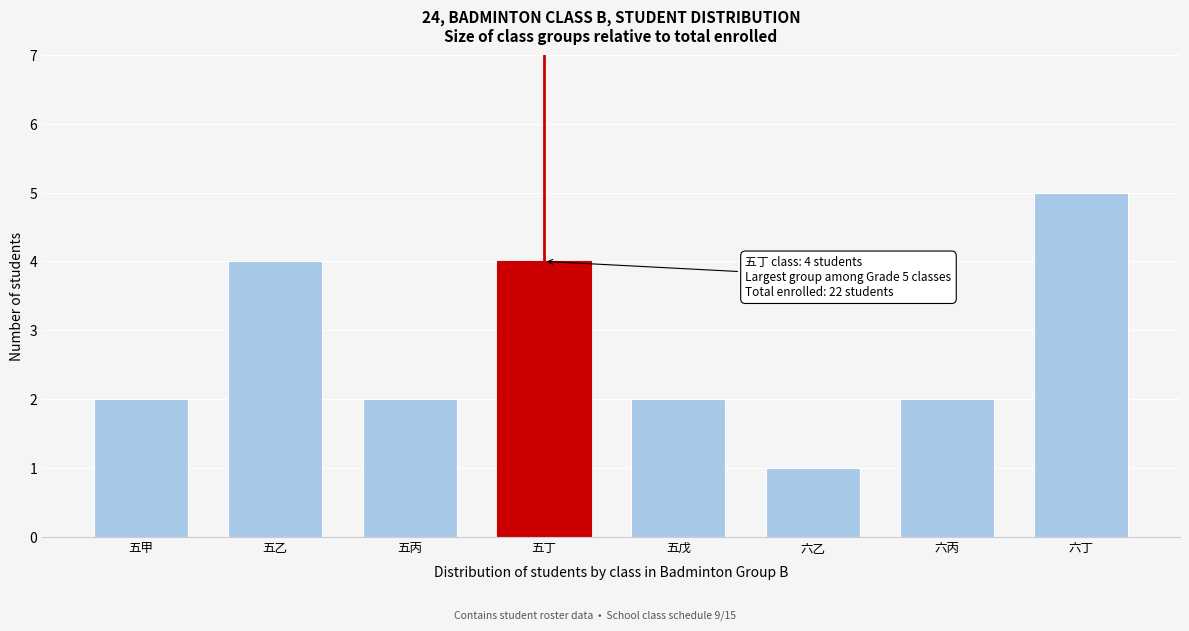

Reading right to left, transcribe all the data shown in this chart.

5	2	1	2	4	2	4	2